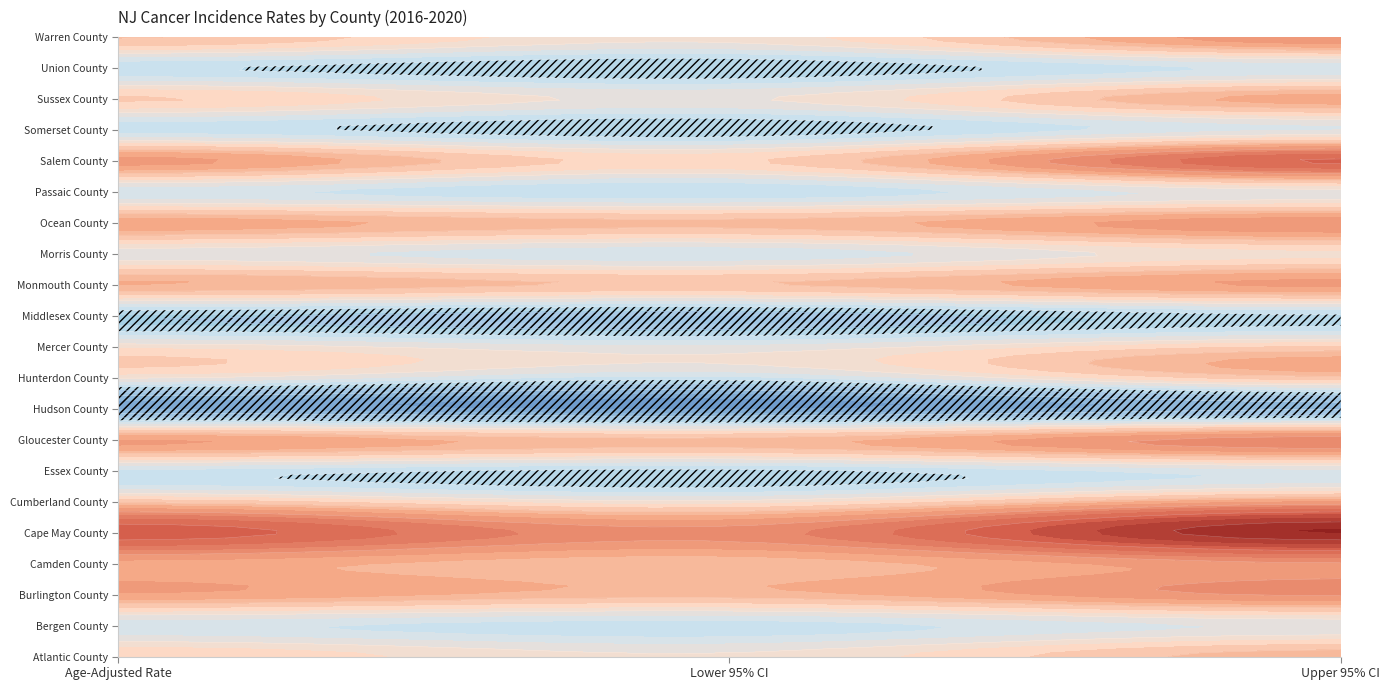

How many series are shown in this chart?

21